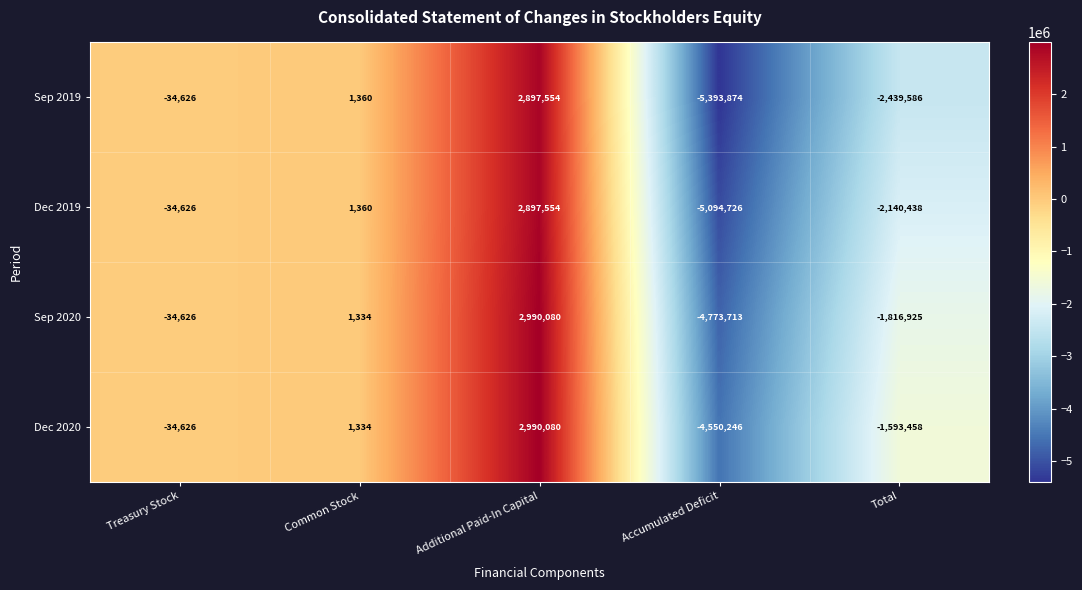

Which series has the largest total across all categories?

Dec 2020